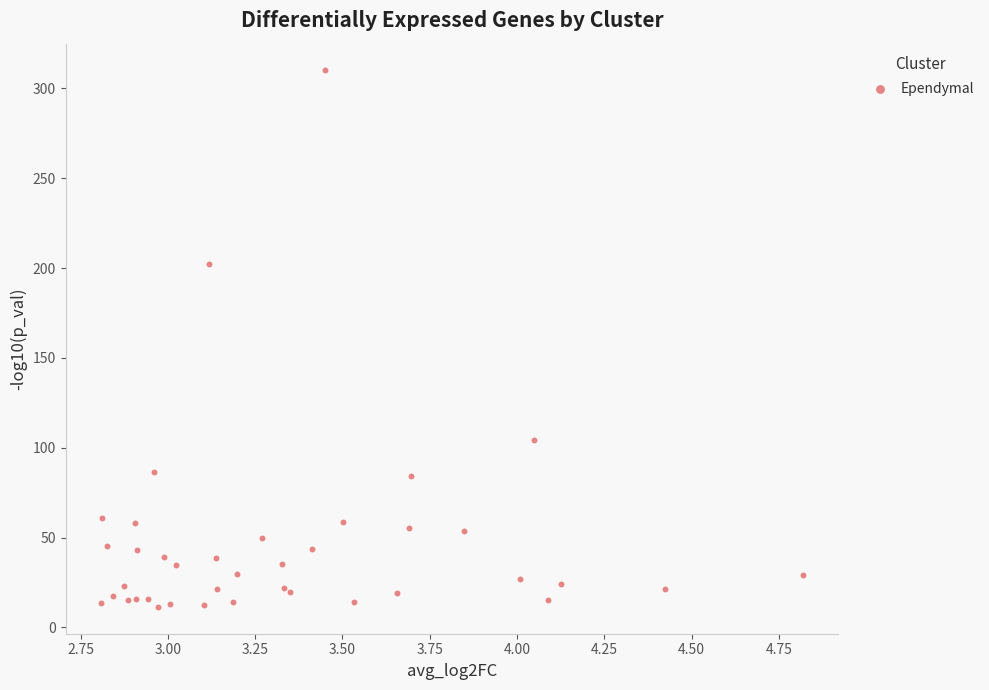

What Y value in the scatter plot is closest to 160?

202.1